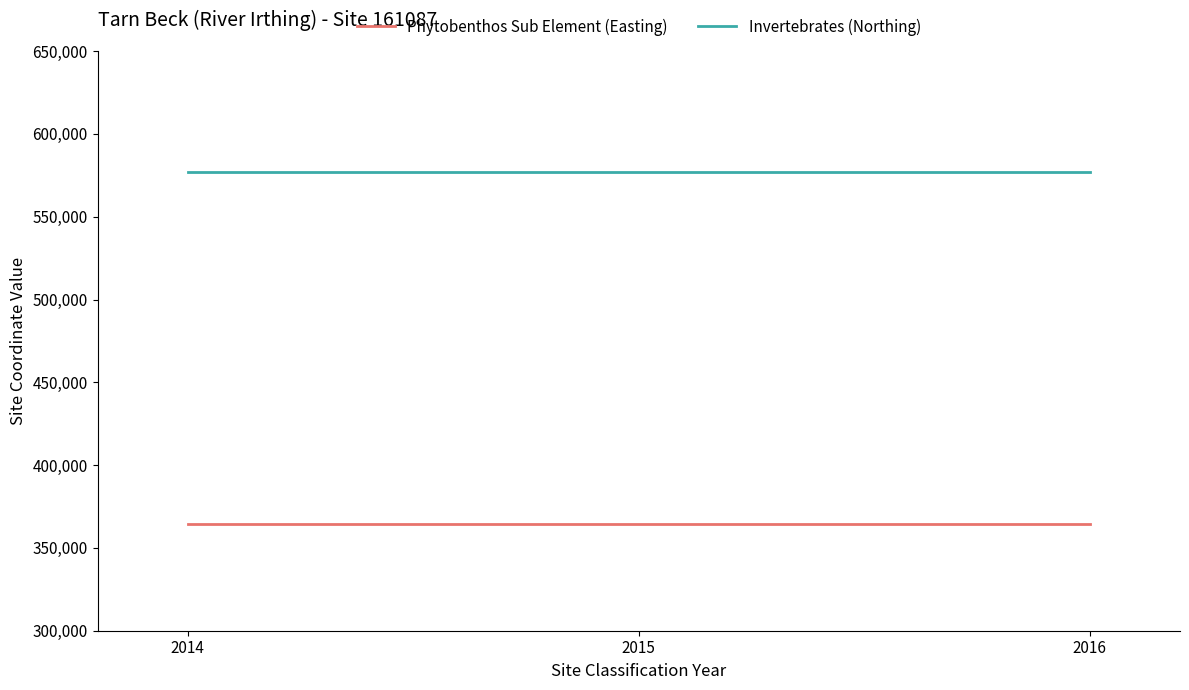

What is the sum of all Phytobenthos Sub Element (Easting) values?

1093476